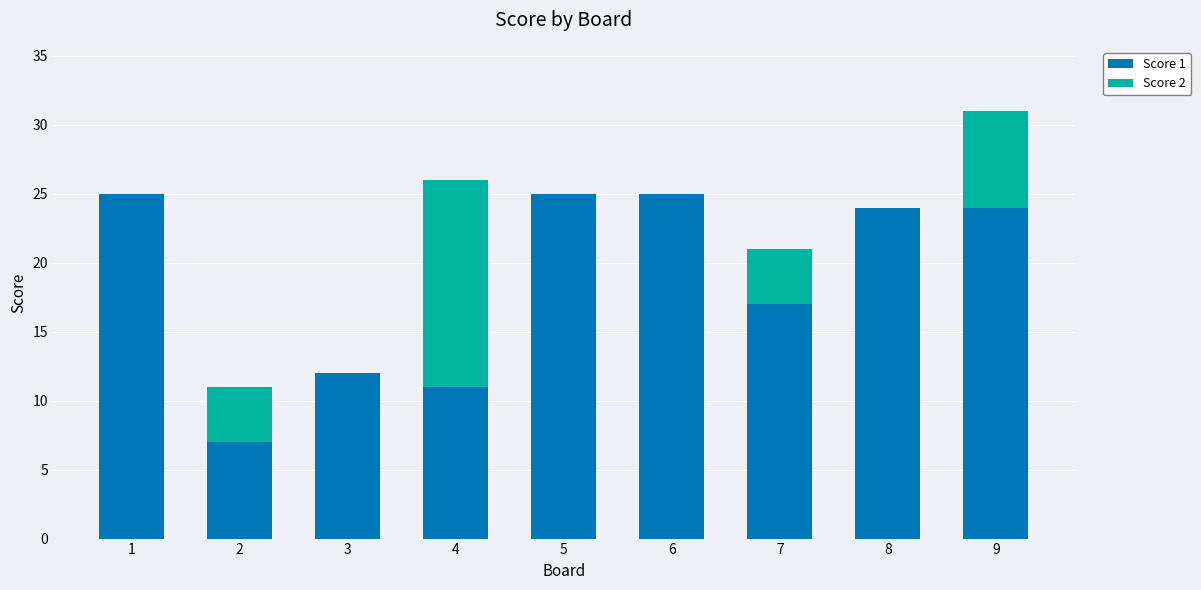

Is it true that Score 1 equals 7 at 6?

False